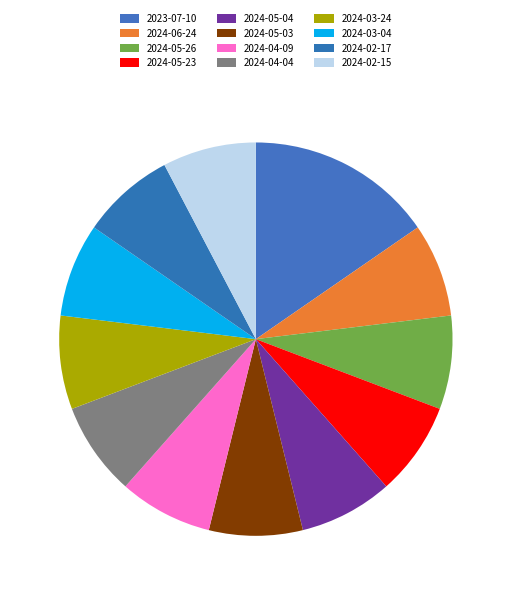

What is the total percentage of 2024-05-04 and 2024-05-26?

15.4%